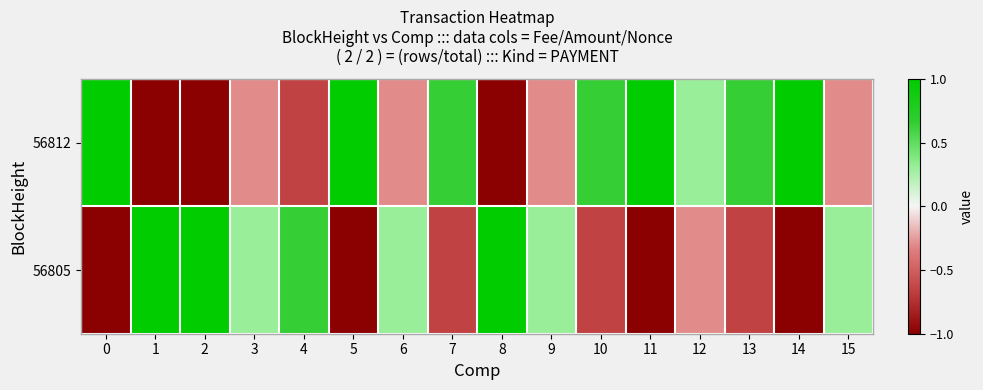

Reading right to left, transcribe all the data shown in this chart.

56812: 15=-0.3	14=1.0	13=0.6	12=0.3	11=1.0	10=0.6	9=-0.3	8=-1.0	7=0.6	6=-0.3	5=1.0	4=-0.6	3=-0.3	2=-1.0	1=-1.0	0=1.0
56805: 15=0.3	14=-1.0	13=-0.6	12=-0.3	11=-1.0	10=-0.6	9=0.3	8=1.0	7=-0.6	6=0.3	5=-1.0	4=0.6	3=0.3	2=1.0	1=1.0	0=-1.0